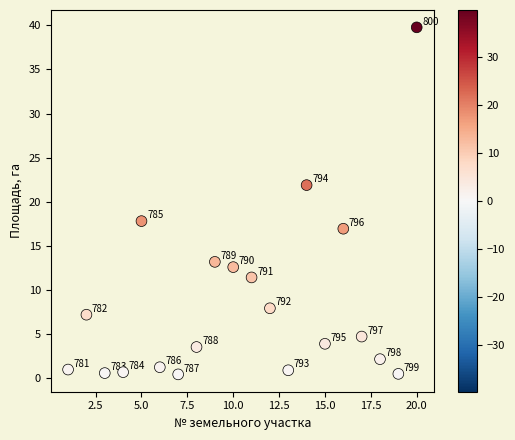

What is the range of X values (max minus min)?

19.0